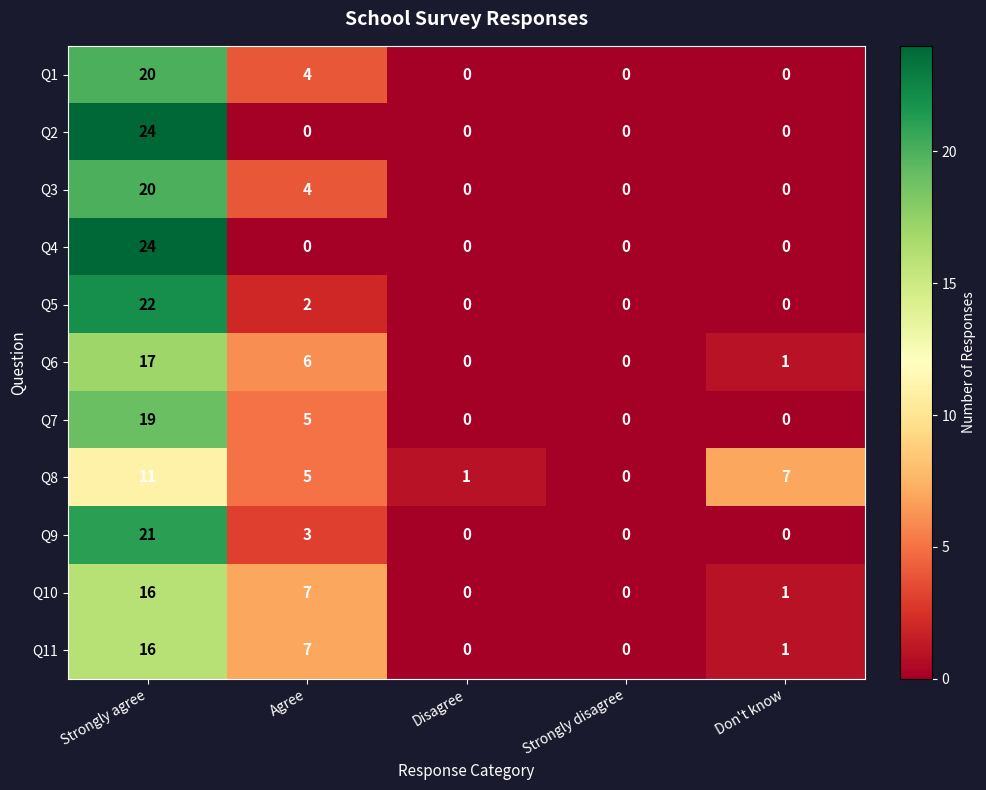

Which label corresponds to the largest value in the chart?

Strongly agree